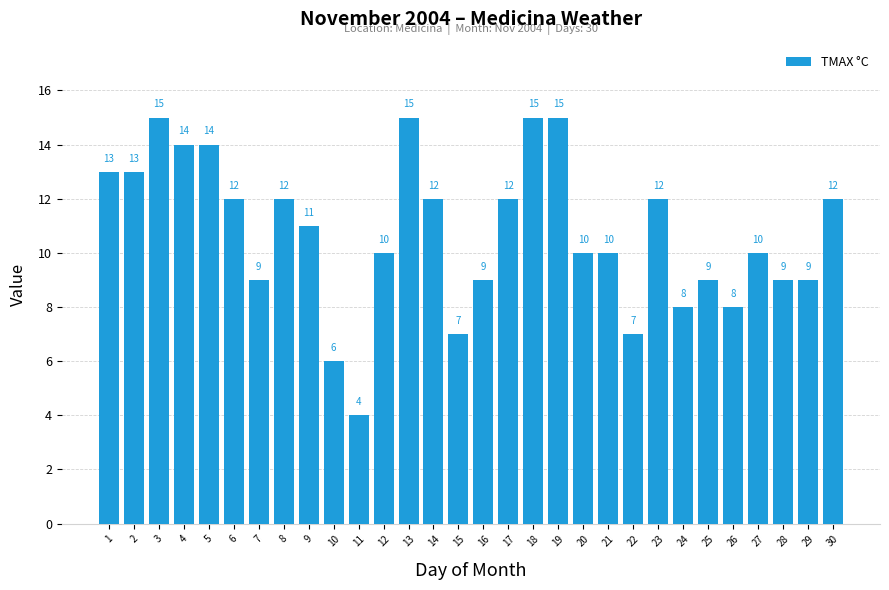

What is the minimum value shown in the chart?

4